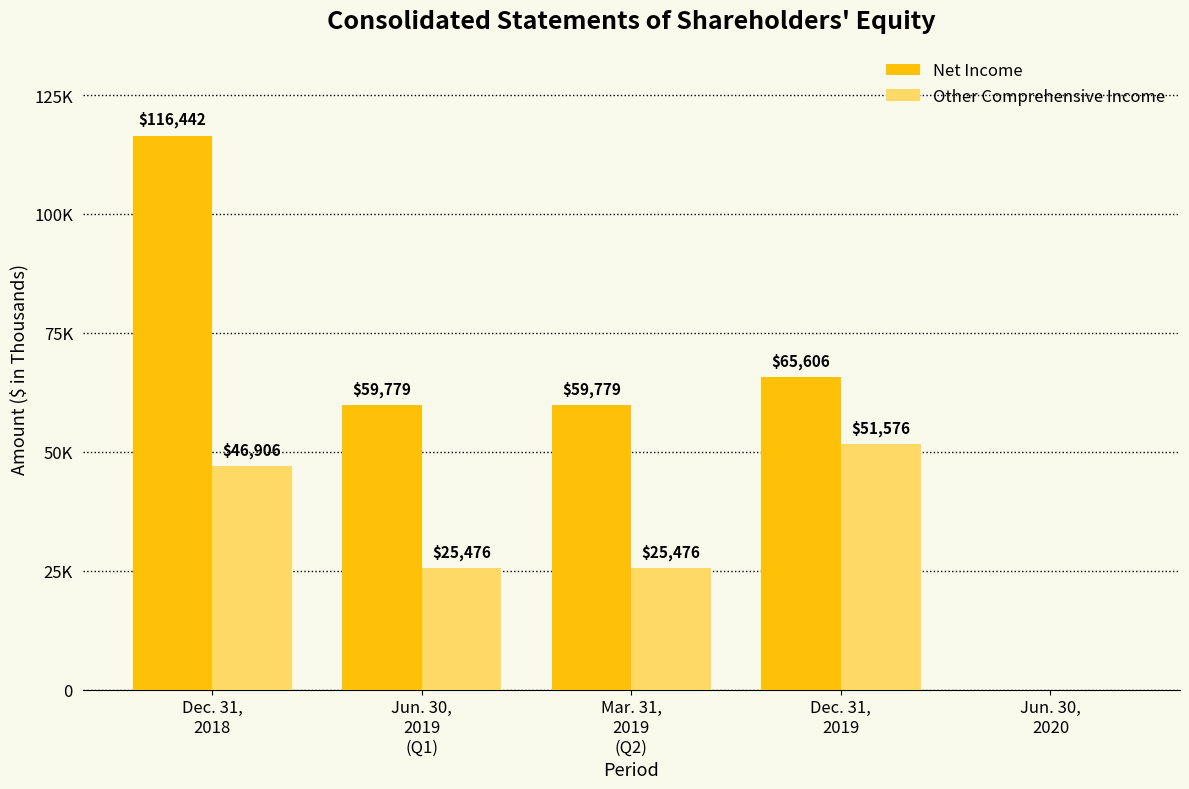

At which category is the sum across all series the highest?

Dec. 31,
2018